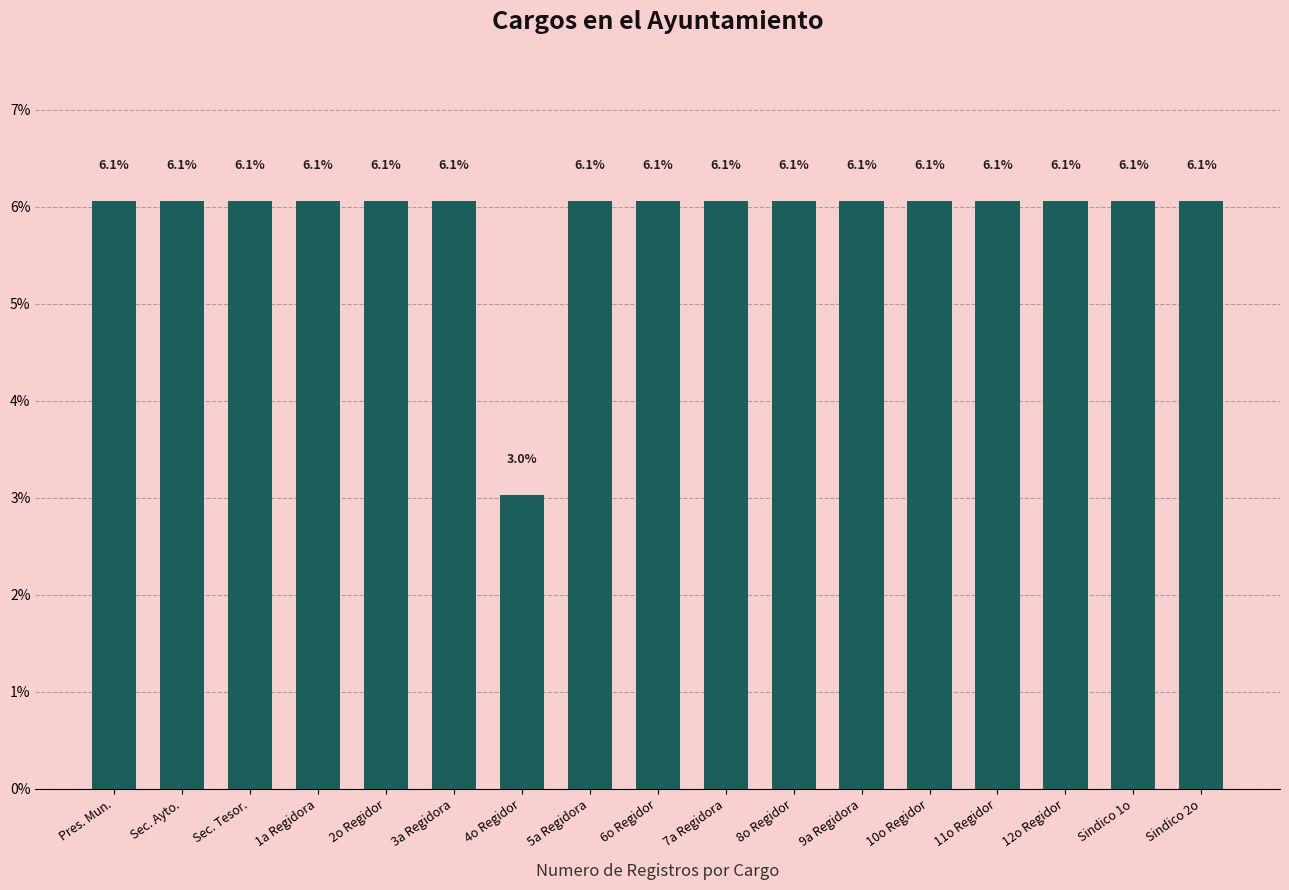

How many series are shown in this chart?

1